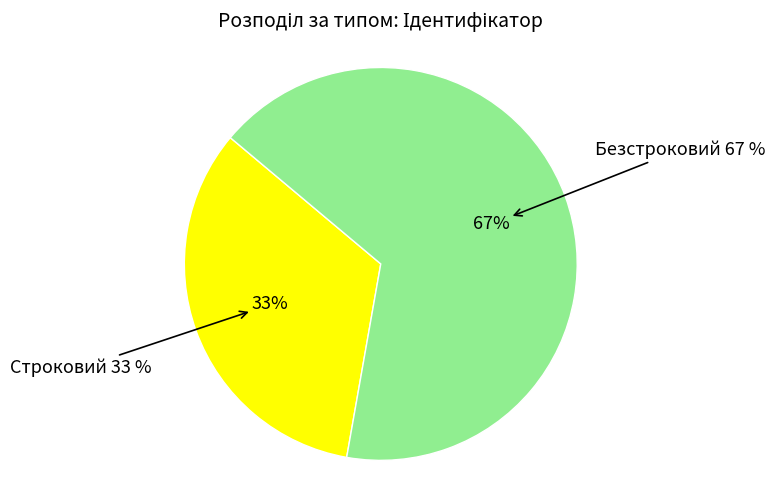

Rank the categories by value from highest to lowest.

Безстроковий, Строковий